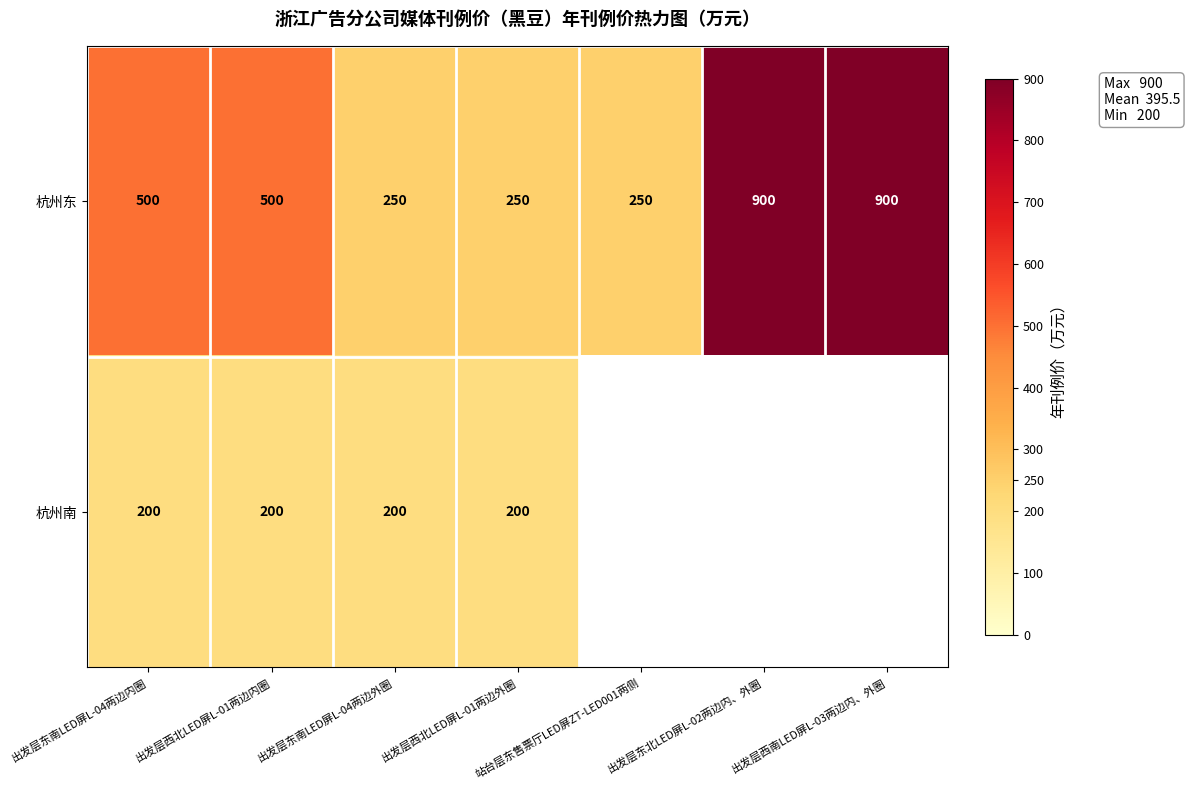

At which category is the sum across all series the highest?

出发层东南LED屏L-04两边内圈